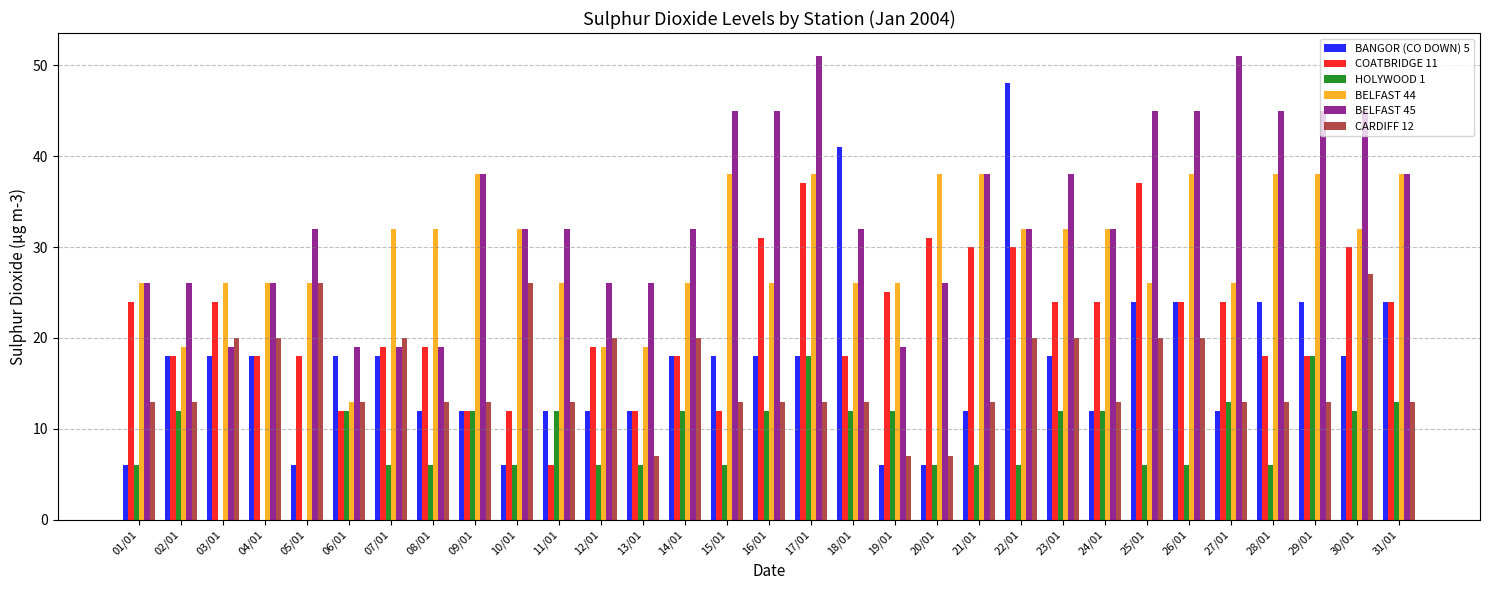

What value does the BELFAST 45 series have at 05/01, to the nearest 5?

30